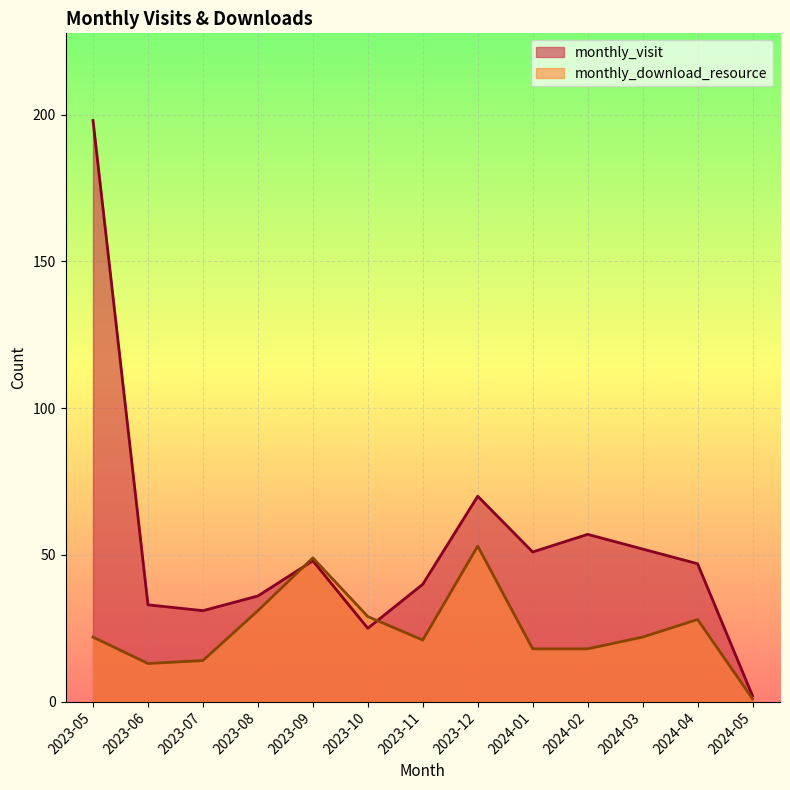

Does the chart display data point markers on the line(s)?

No